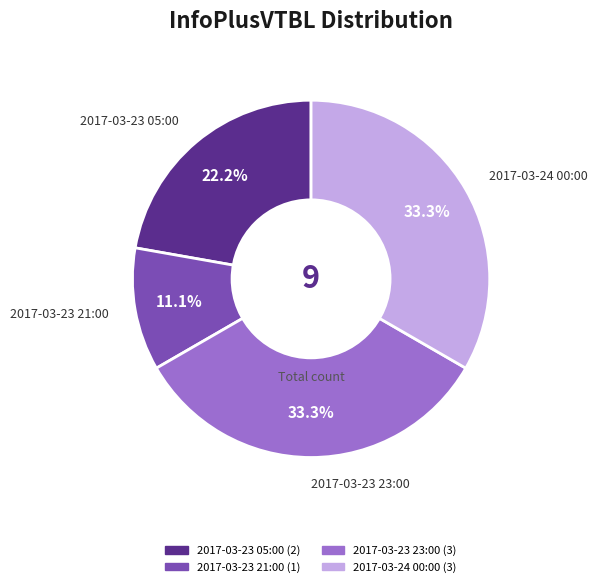

What is the smallest slice in the pie chart?

2017-03-23 21:00